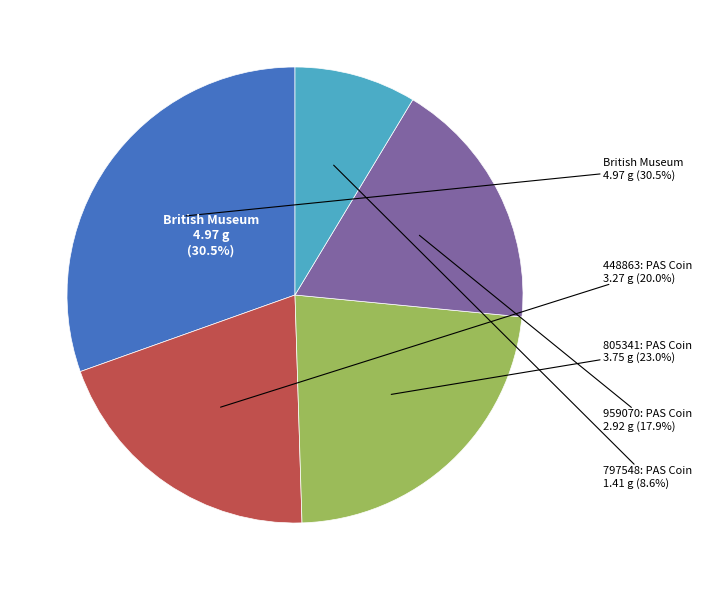

Does 797548: PAS Coin represent more than half of the total?

No